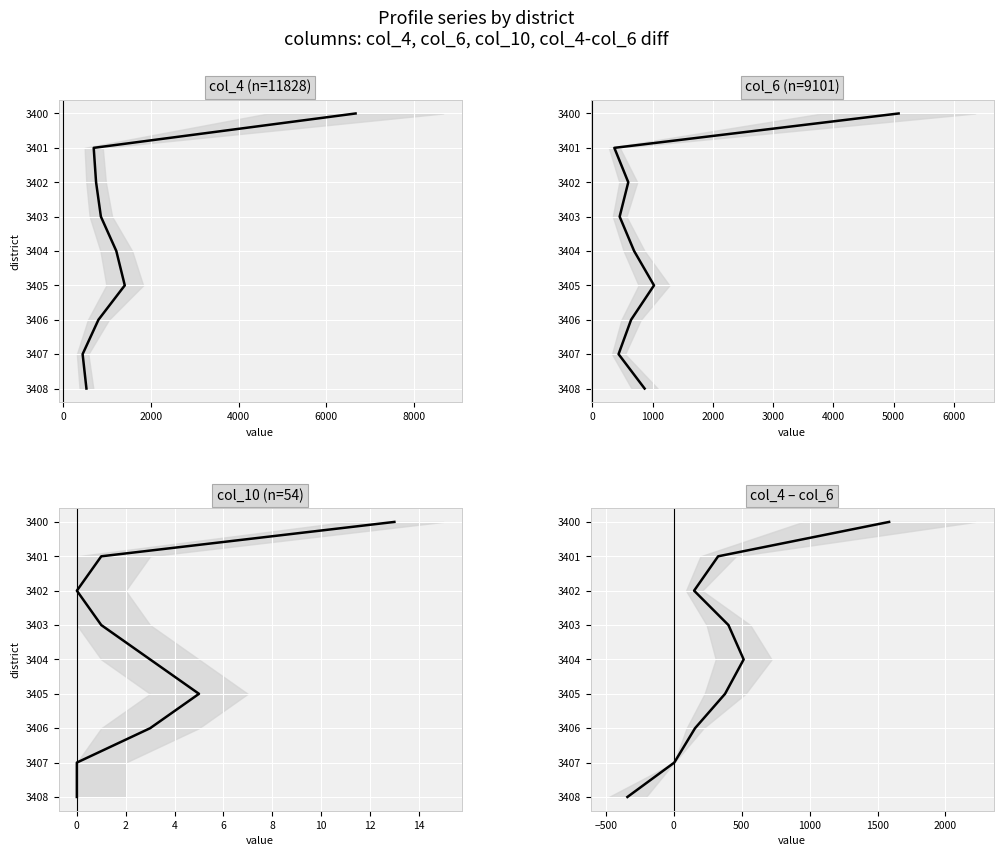

True or false: col_6 (n=9101) and col_4 (n=11828) cross at least once.

False